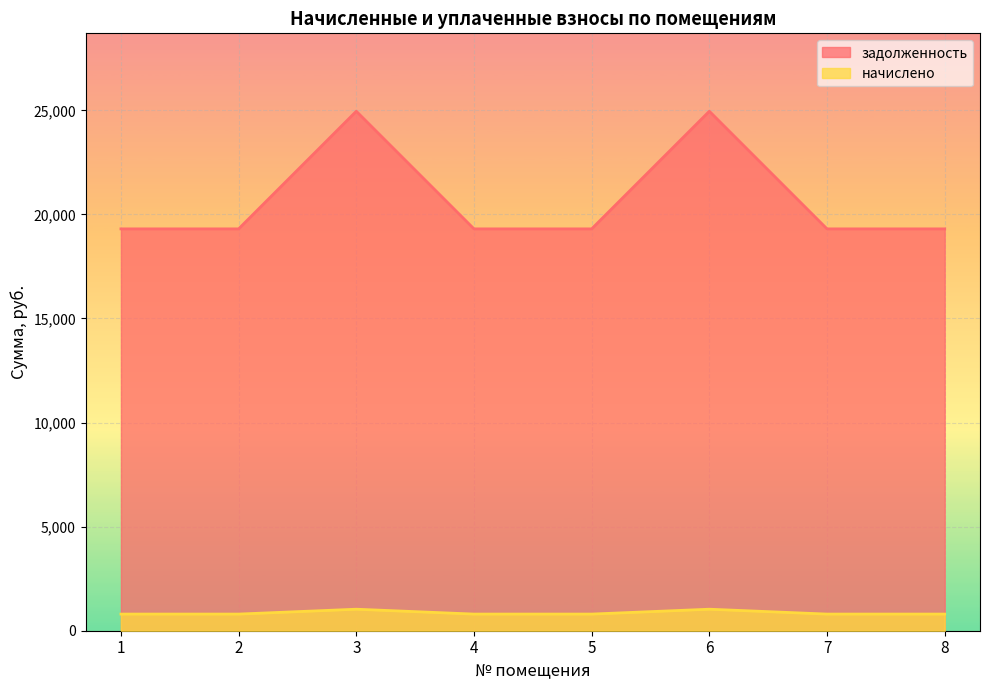

At which category is the sum across all series the highest?

3